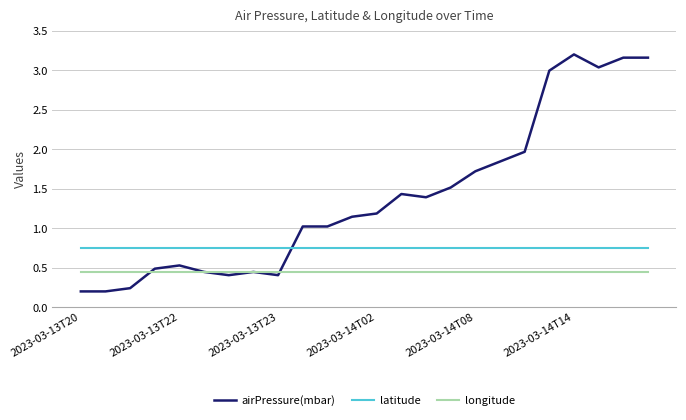

Rank the series by their maximum value, from lowest to highest.

longitude, latitude, airPressure(mbar)